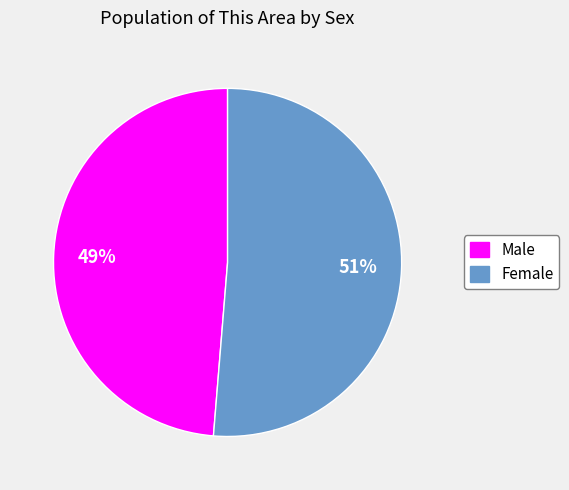

Rank the categories by value from highest to lowest.

Female, Male